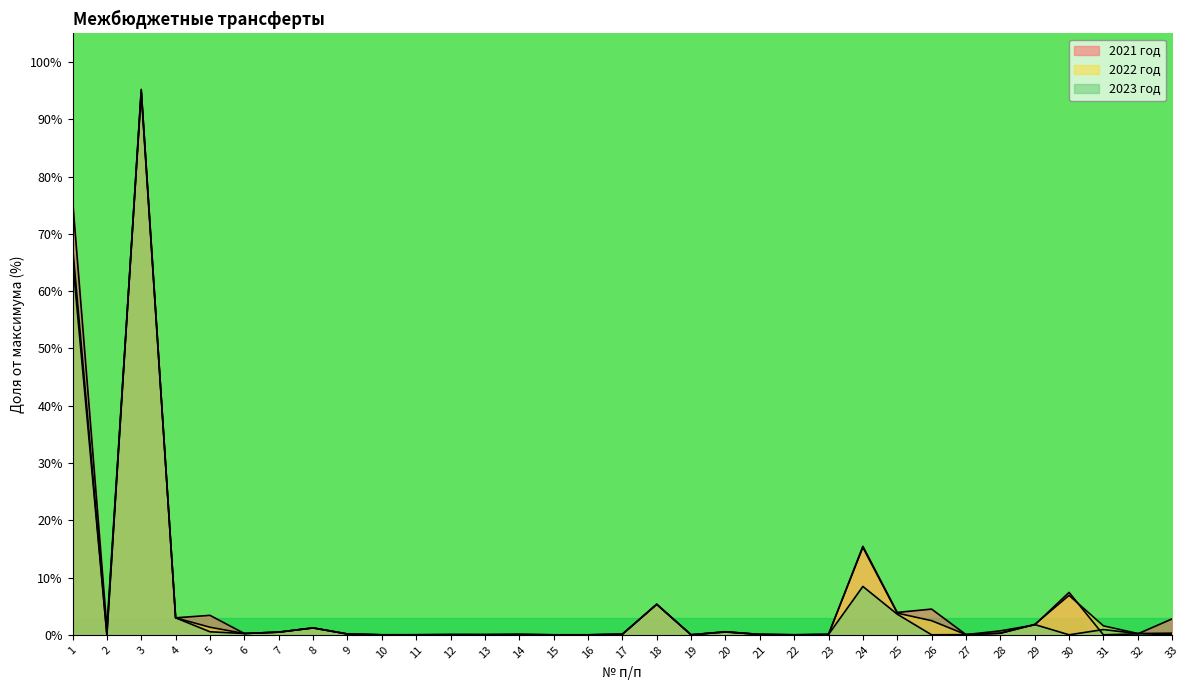

How many distinct data groups are displayed?

3